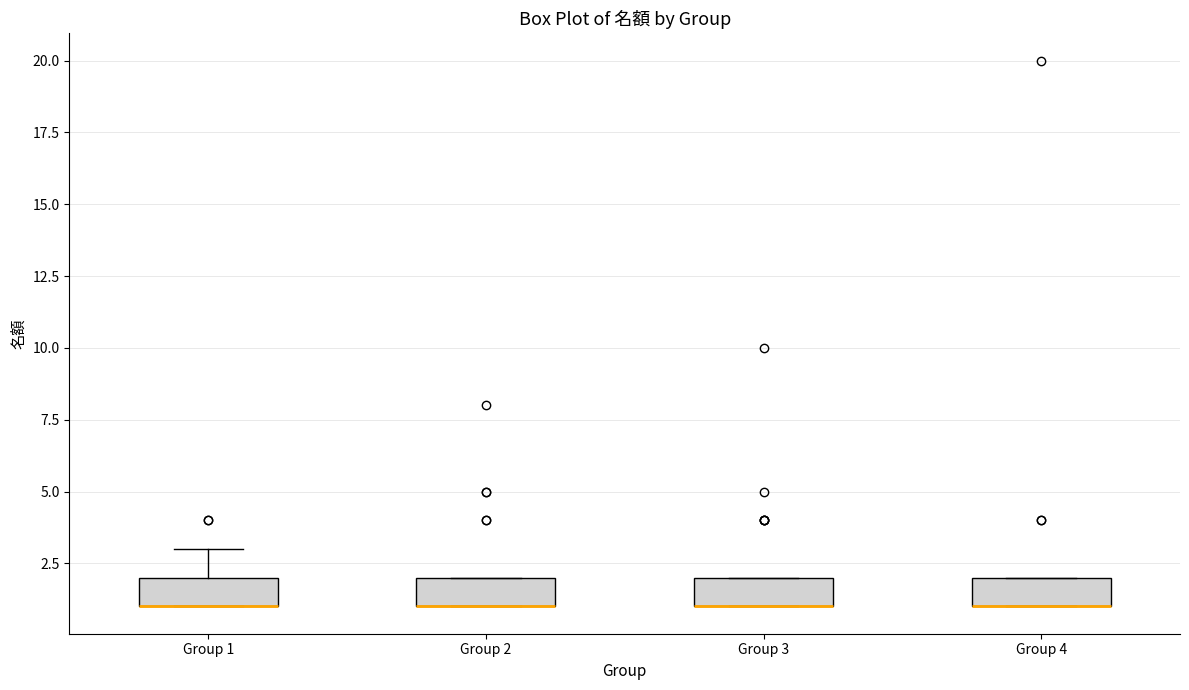

Reading left to right, transcribe this box plot: for each box, give where its median line is, the range the box spans, and where its two whiskers end, as read against the y-axis. The values are not printed on the chart, so give them approximately, as read against the axis.

Group 1: median 1 (drawn on the box's lower edge), box 1 to 2, whiskers 1 to 3
Group 2: median 1 (drawn on the box's lower edge), box 1 to 2, whiskers 1 to 2
Group 3: median 1 (drawn on the box's lower edge), box 1 to 2, whiskers 1 to 2
Group 4: median 1 (drawn on the box's lower edge), box 1 to 2, whiskers 1 to 2